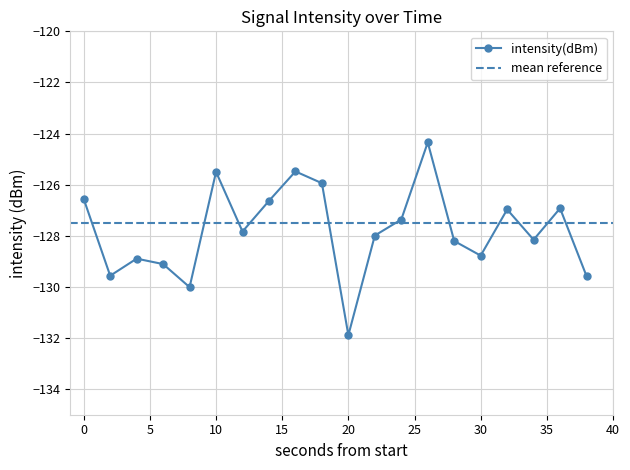

List the labels in order of value, smallest first.

20, 8, 38, 2, 6, 4, 30, 28, 34, 22, 12, 24, 32, 36, 14, 0, 18, 10, 16, 26